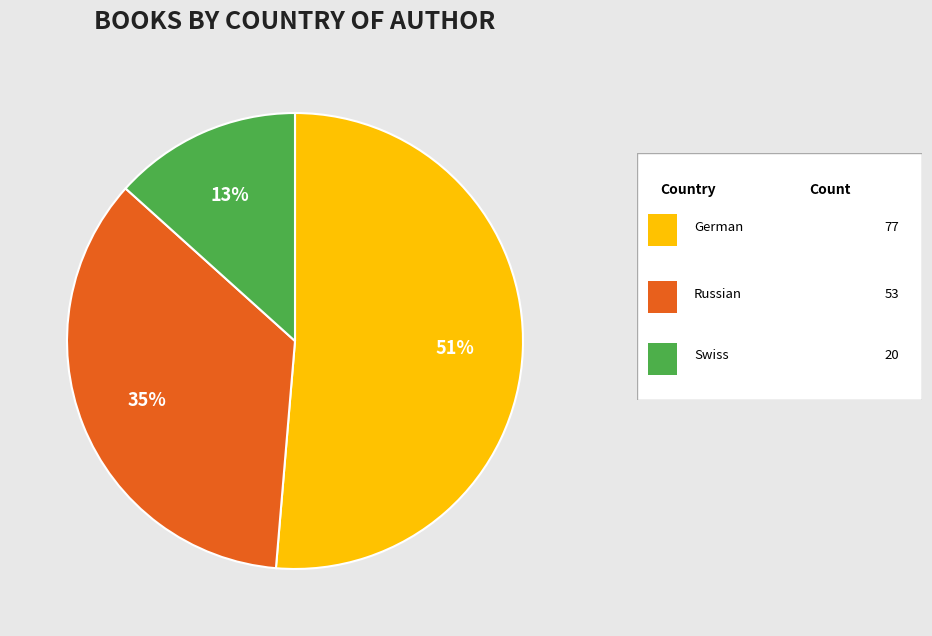

How many segments does this pie chart have?

3